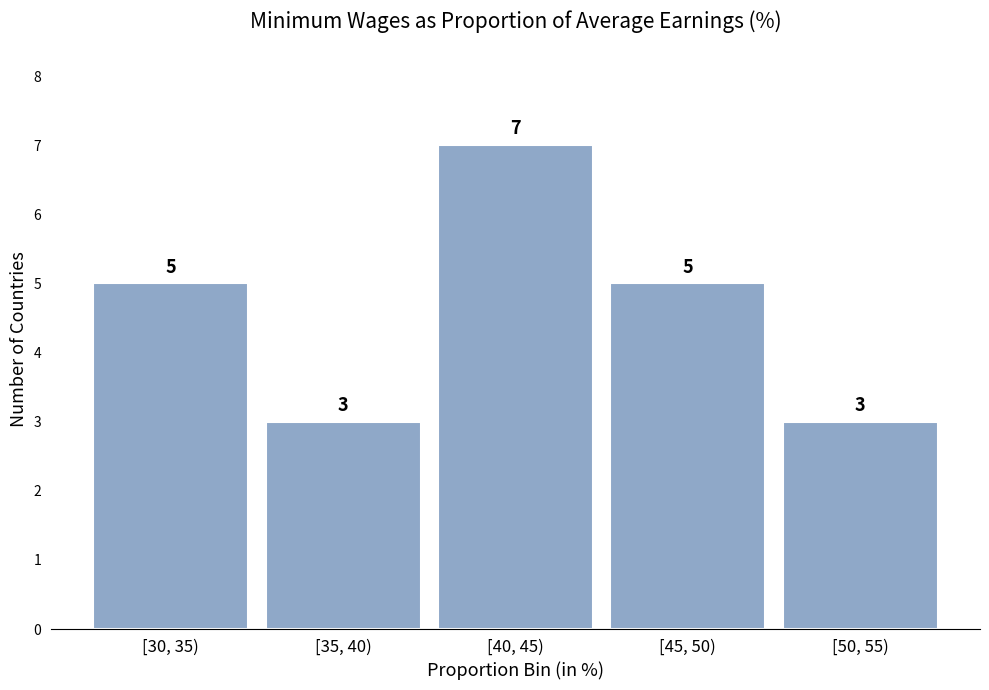

Reading right to left, list all the values displayed in this chart.

3	5	7	3	5